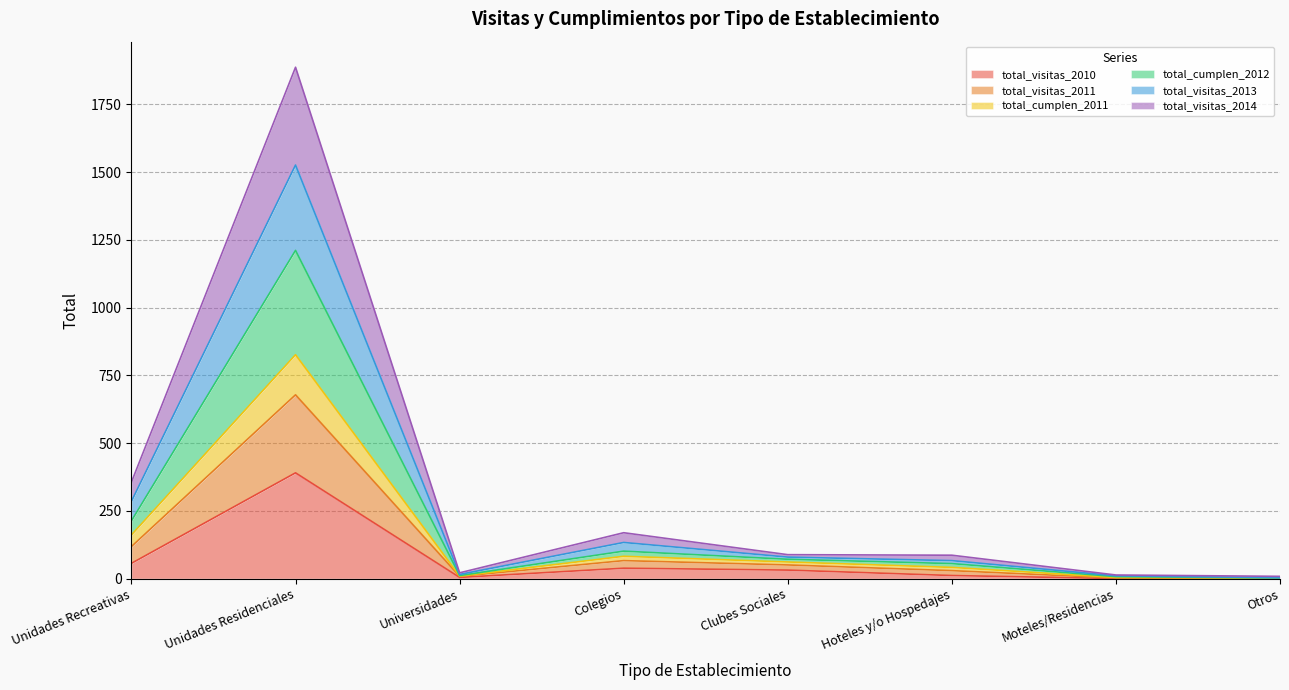

Between Otros and Colegios, which is larger?

Colegios